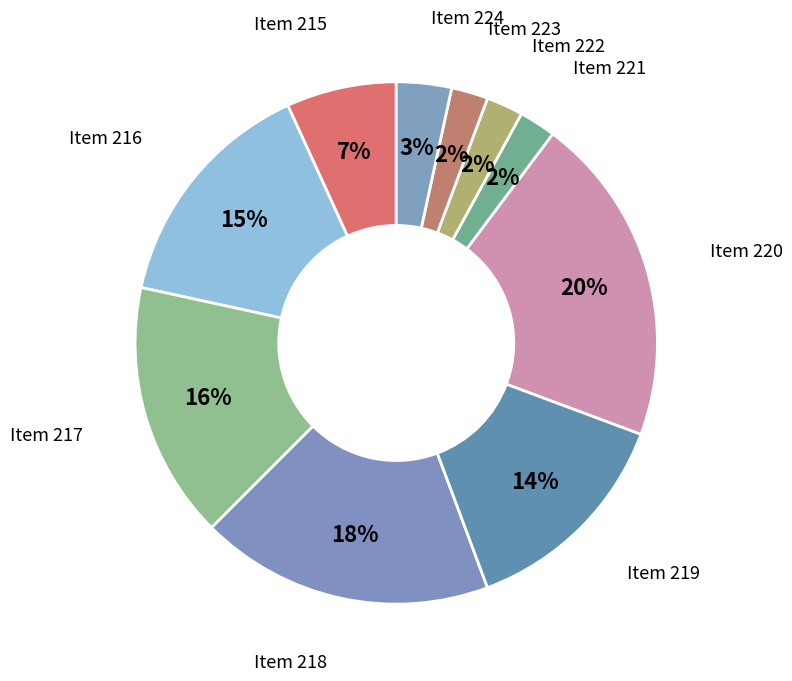

To the nearest percent, what is the difference between the largest and smallest slice percentages?

18%